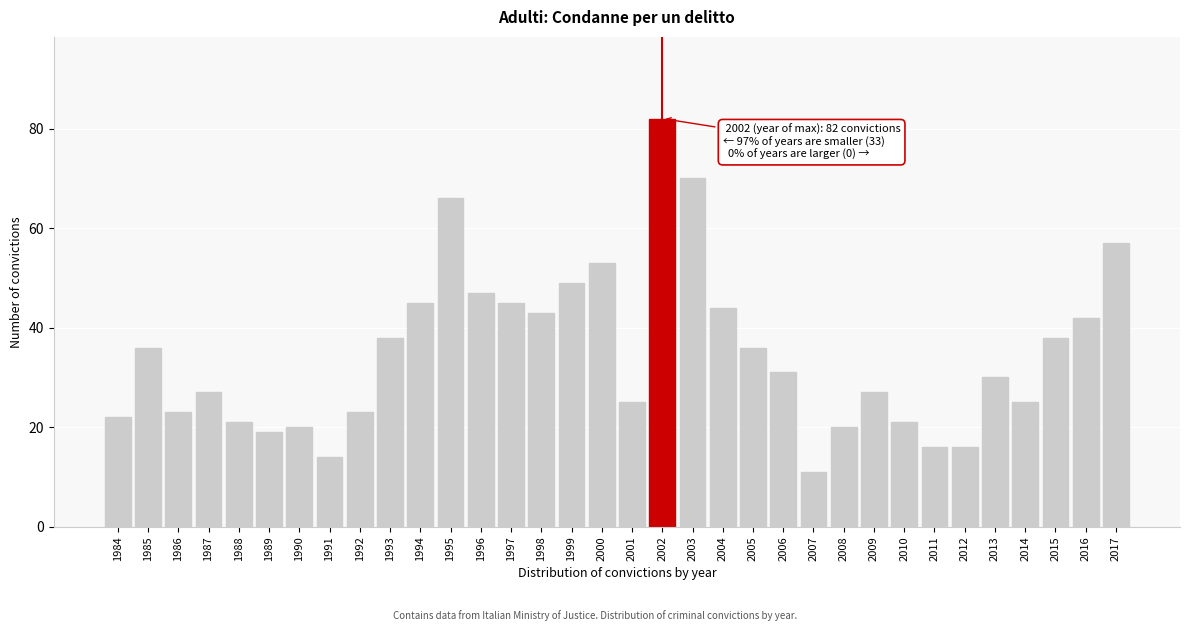

Is it true that the value at 1991 is 14?

True